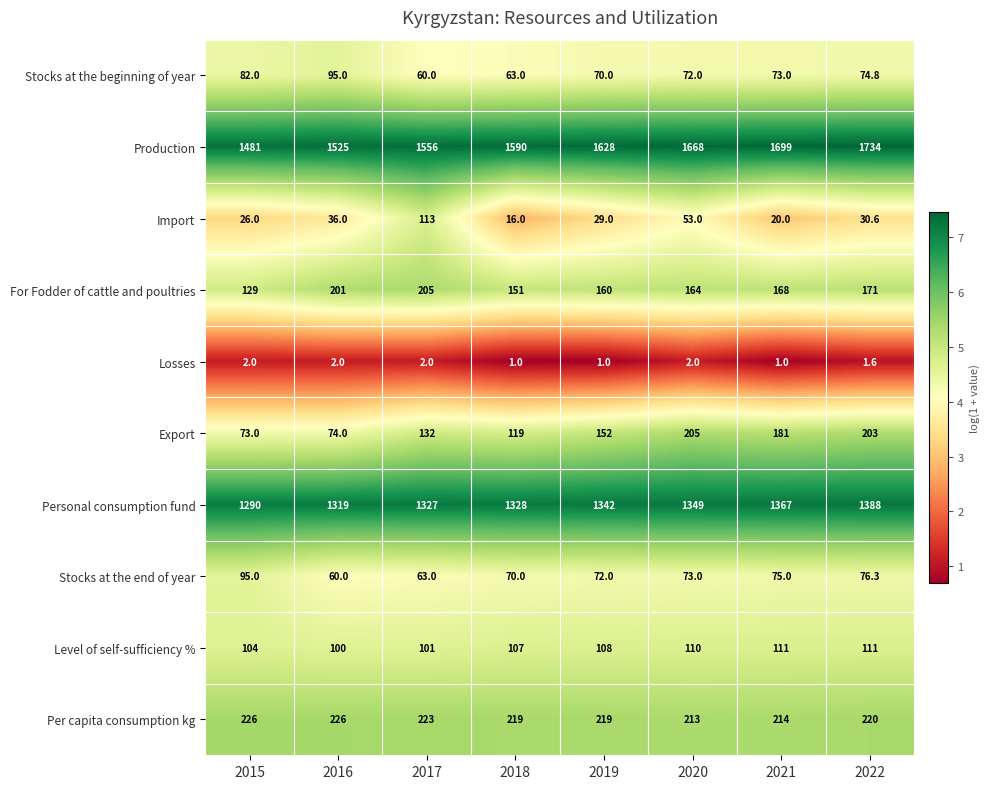

Rank the series at 2018 from lowest to highest value.

Losses, Import, Stocks at the beginning of year, Stocks at the end of year, Level of self-sufficiency %, Export, For Fodder of cattle and poultries, Per capita consumption kg, Personal consumption fund, Production